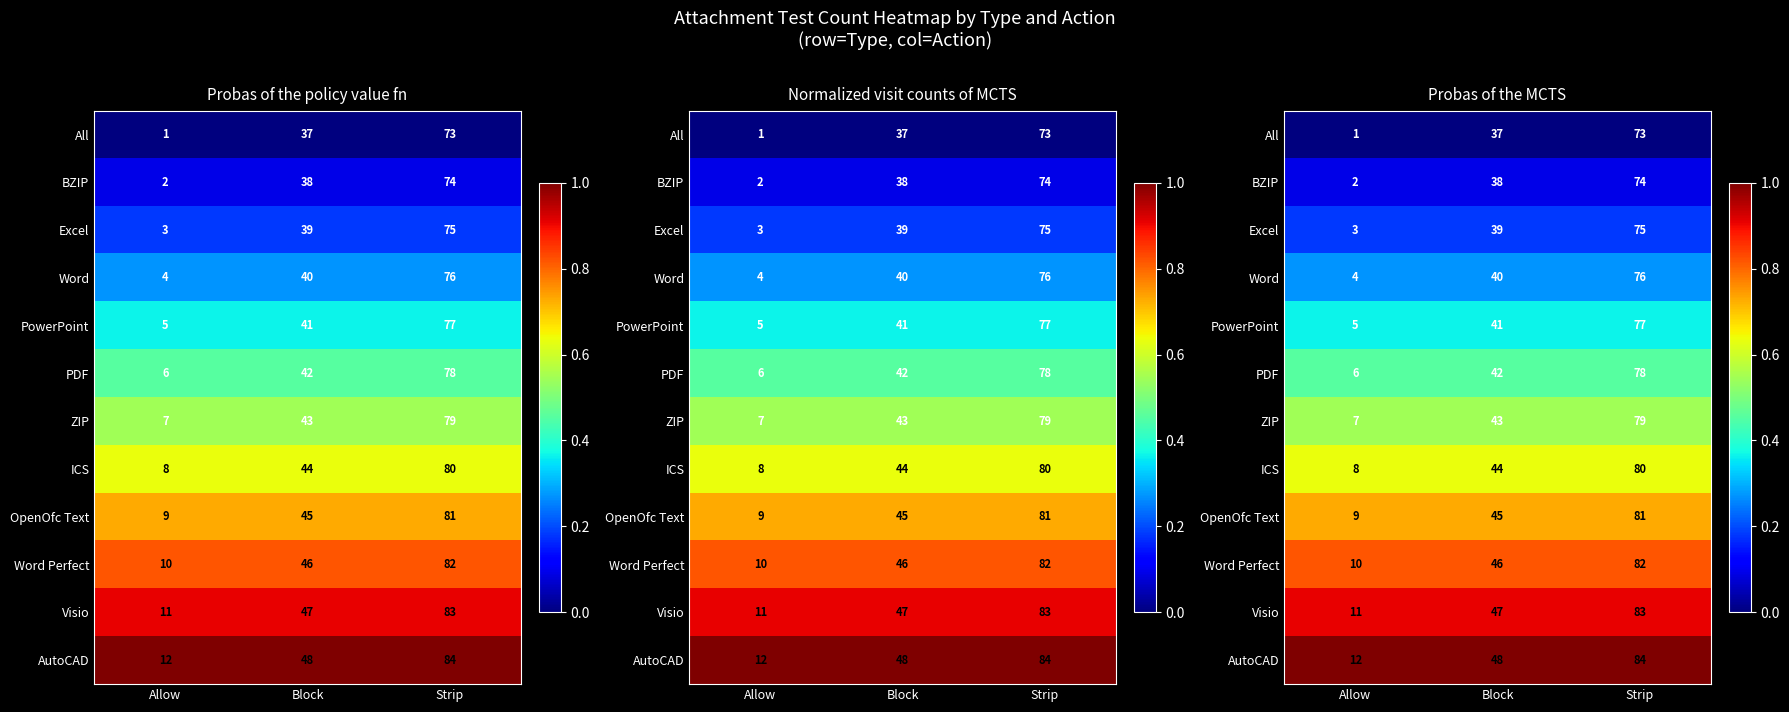

At how many categories does at least one series exceed 0?

3